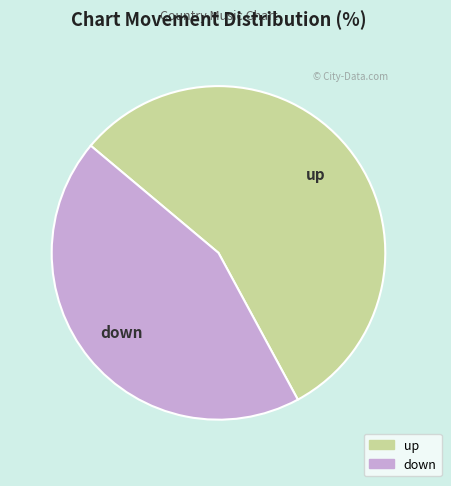

Does any single category account for the majority?

Yes